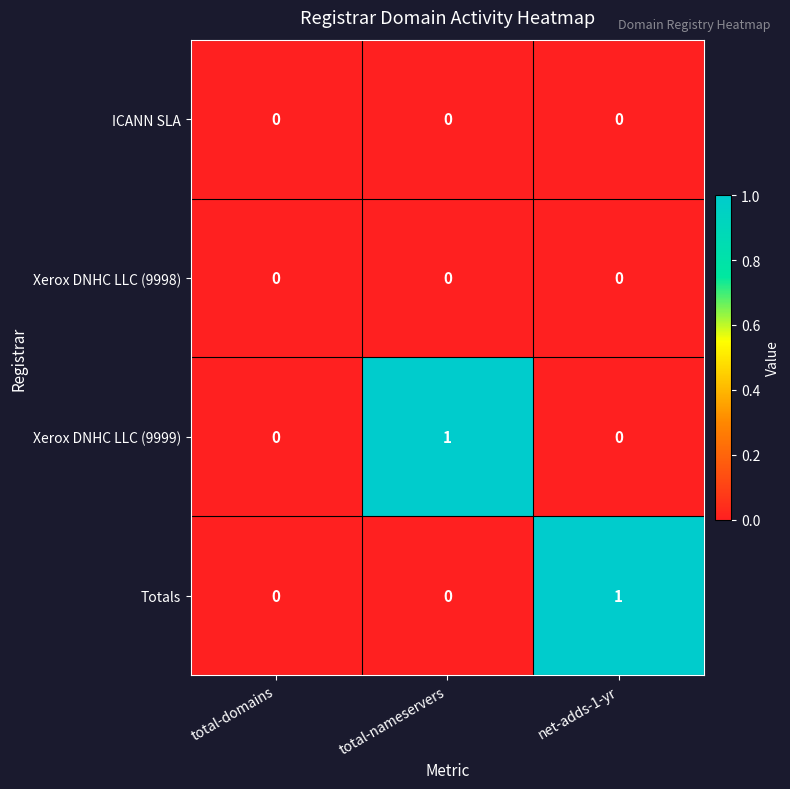

At which label does Xerox DNHC LLC (9999) reach its peak?

total-nameservers